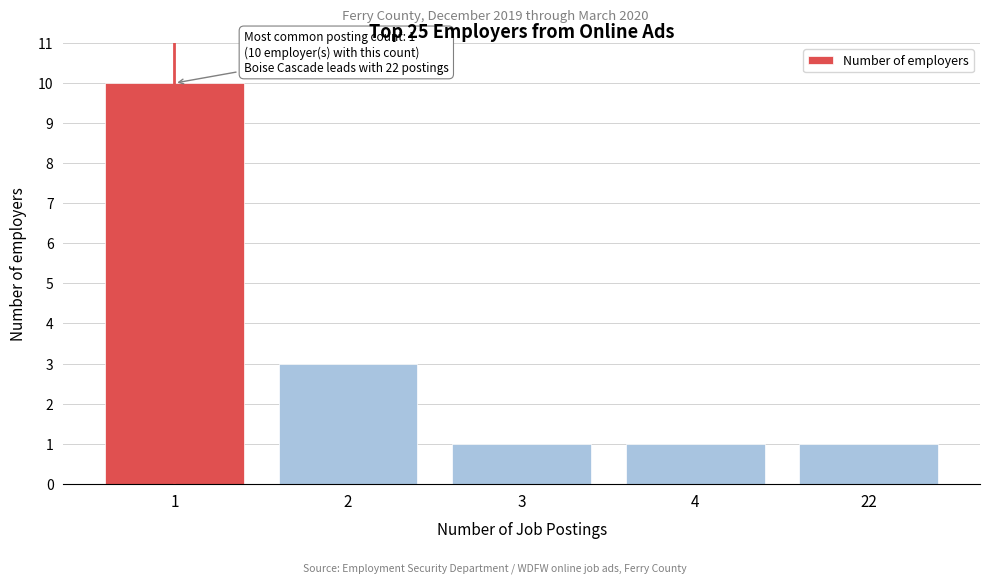

Reading right to left, what are all the values shown in this chart?

1	1	1	3	10